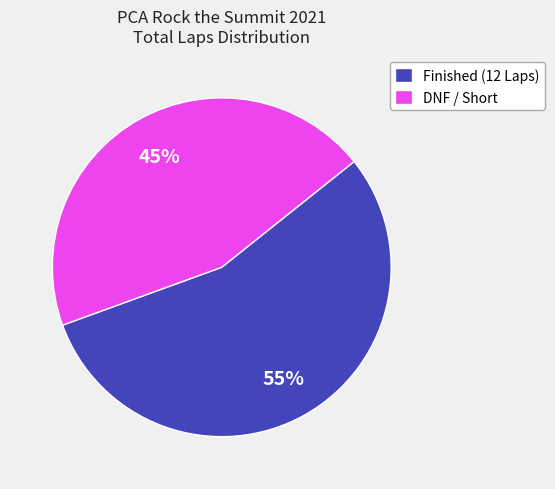

What is the ratio of the value at DNF / Short to the value at Finished (12 Laps)?

0.8